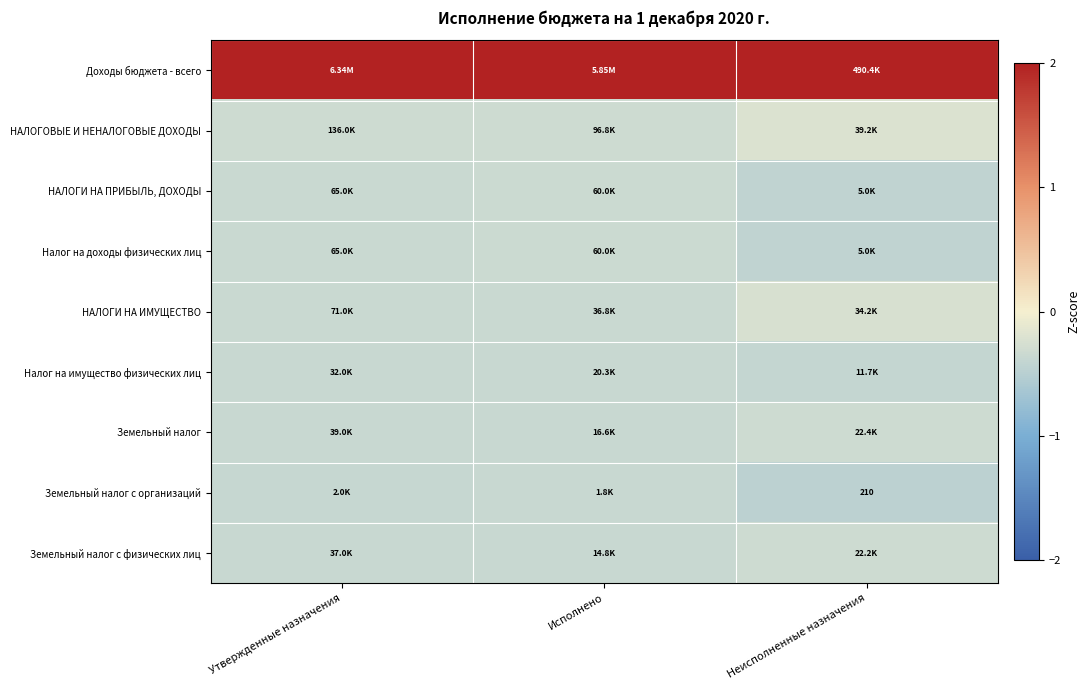

Is it true that НАЛОГИ НА ПРИБЫЛЬ, ДОХОДЫ equals -0.3 at Утвержденные назначения?

True